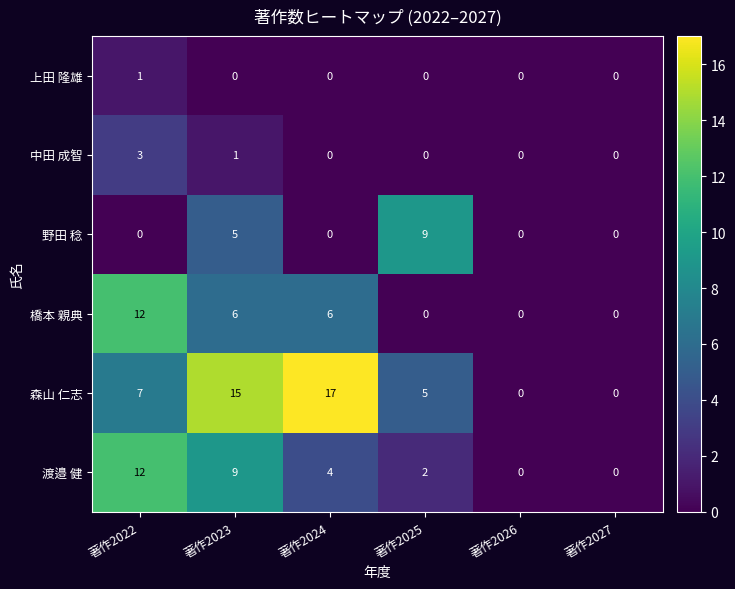

The value of 橋本 親典 at 著作2024 is 11. True or false?

False